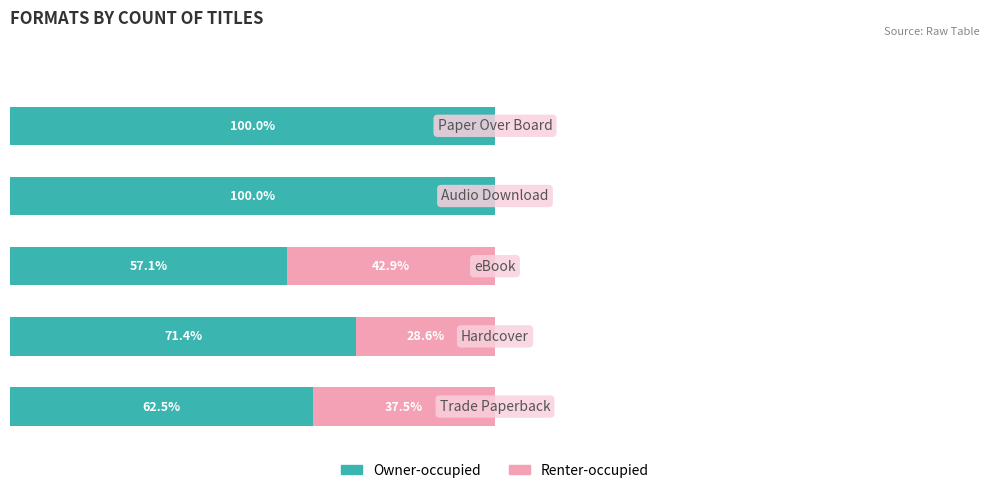

At how many categories does at least one series exceed 16?

5